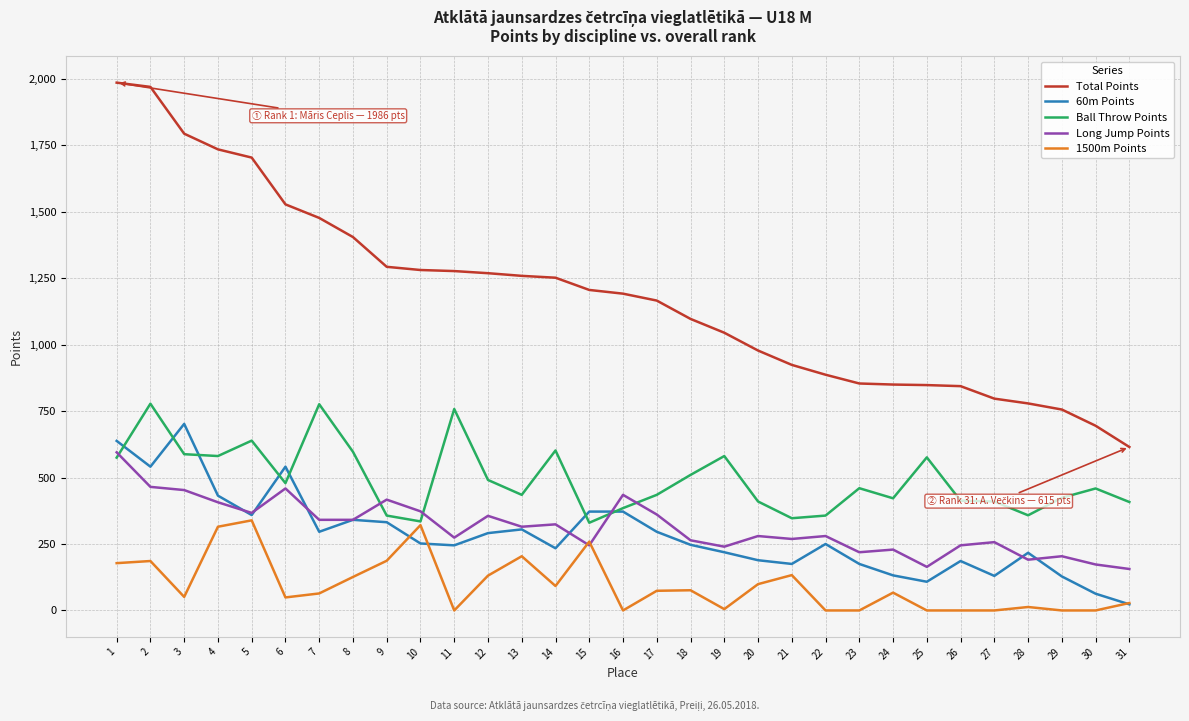

Rank the series at 30 from highest to lowest value.

Total Points, Ball Throw Points, Long Jump Points, 60m Points, 1500m Points